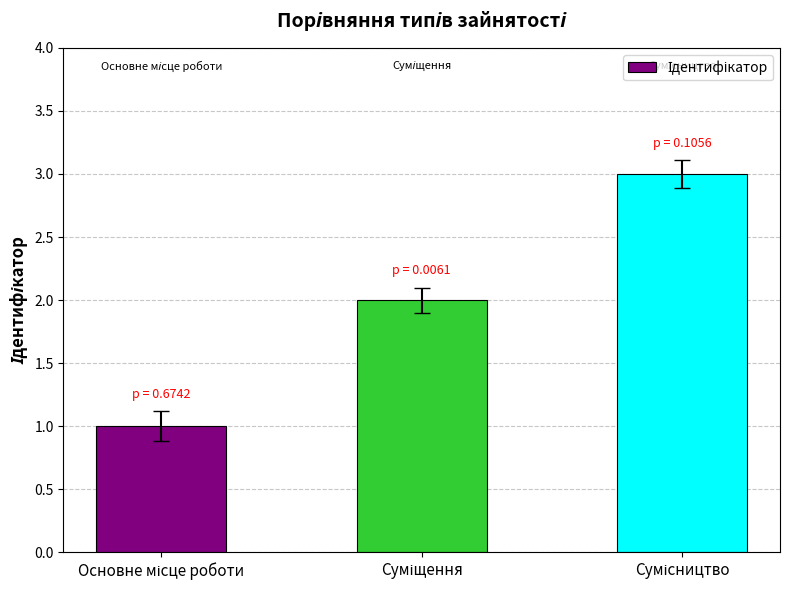

Count the number of data series in this chart.

1